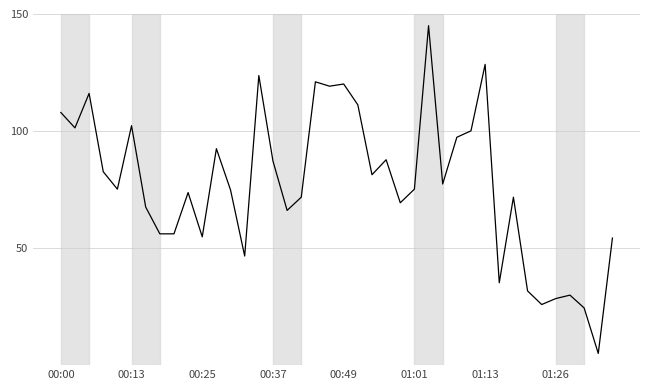

What is the greatest value displayed?

145.0